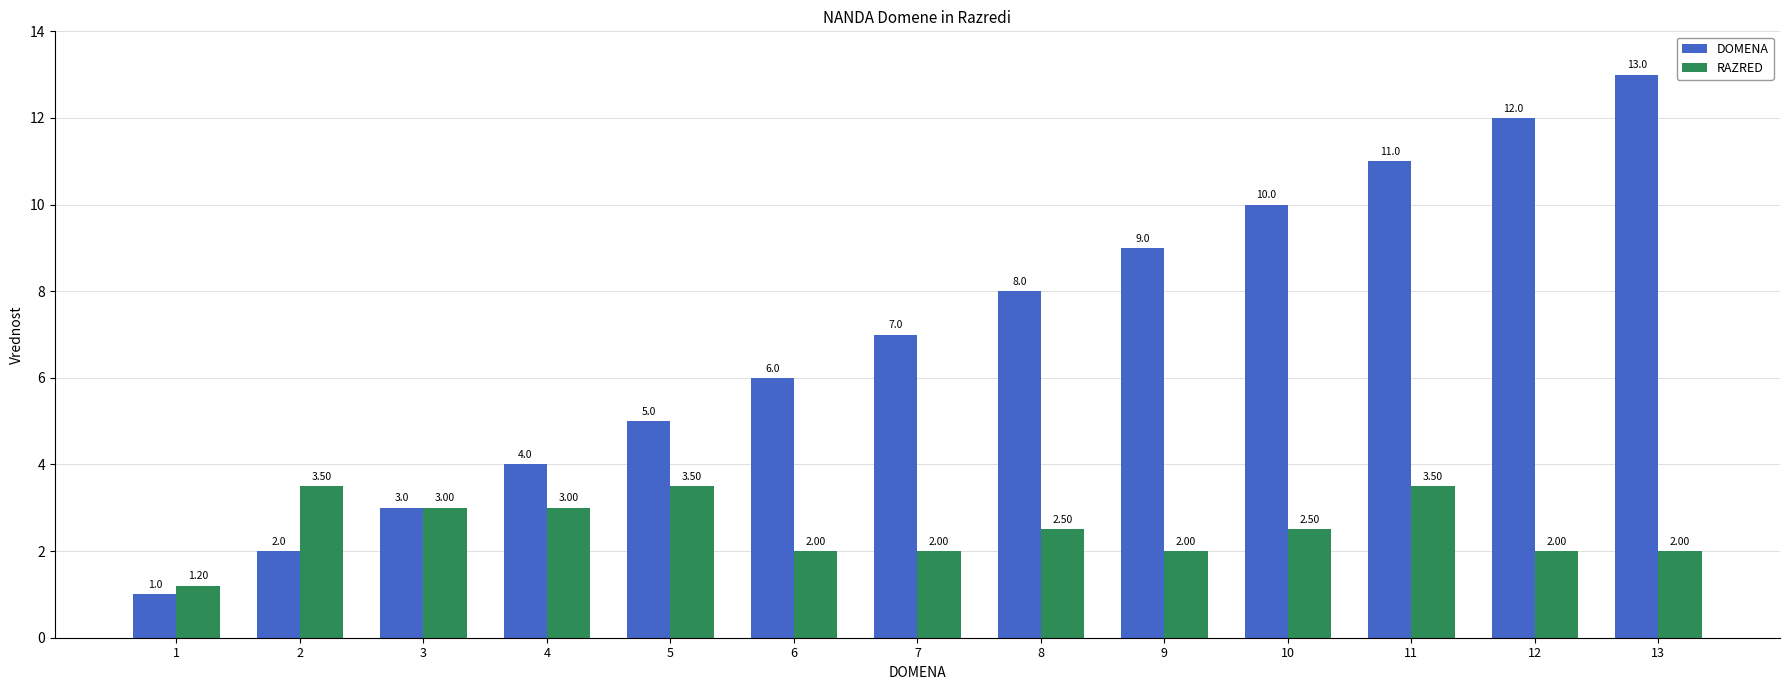

Count the RAZRED values in the range 2 to 3.

9